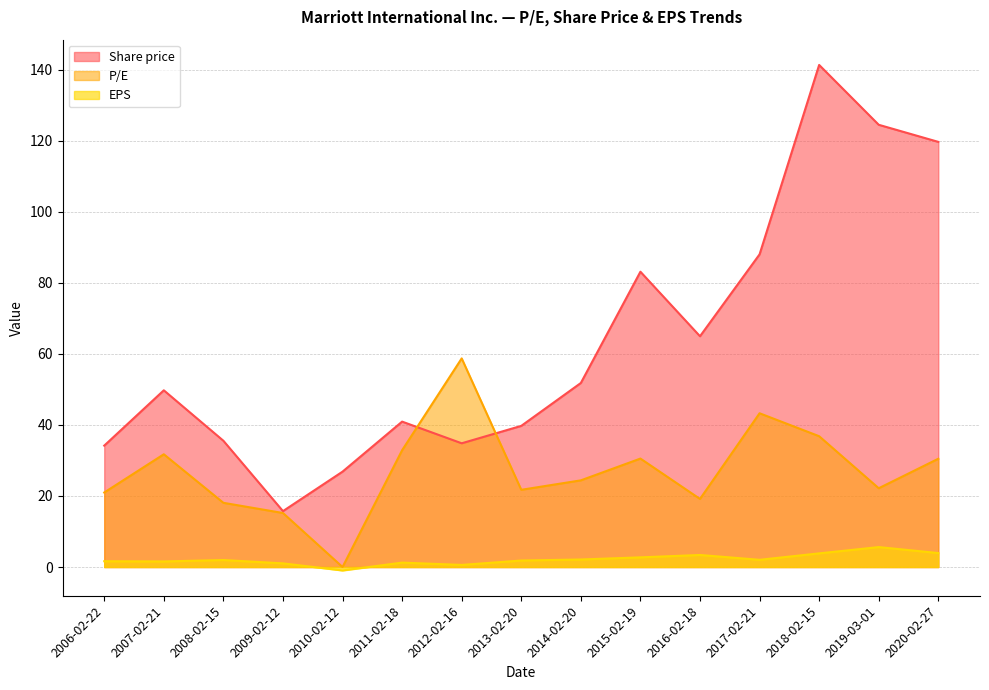

Rank the series by their maximum value, from lowest to highest.

EPS, P/E, Share price